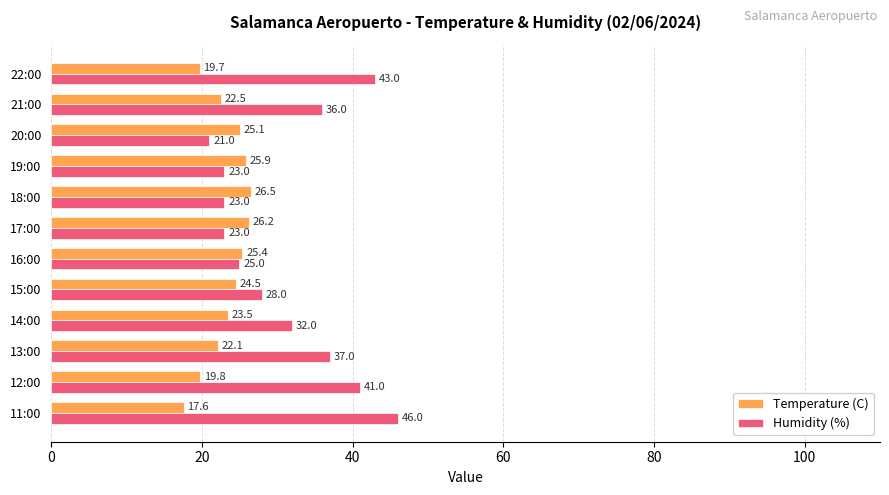

What is the lowest value of the Temperature (C) series?

17.6